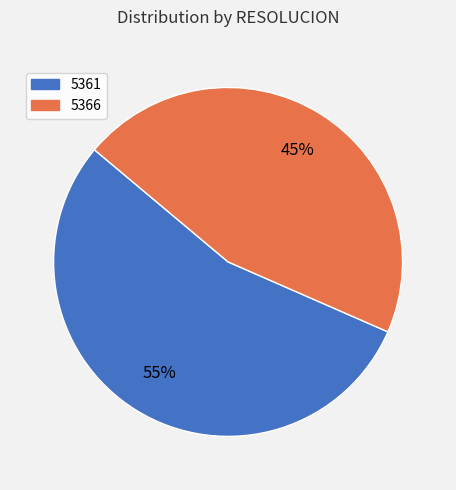

Which slice represents more than half of the pie?

5361